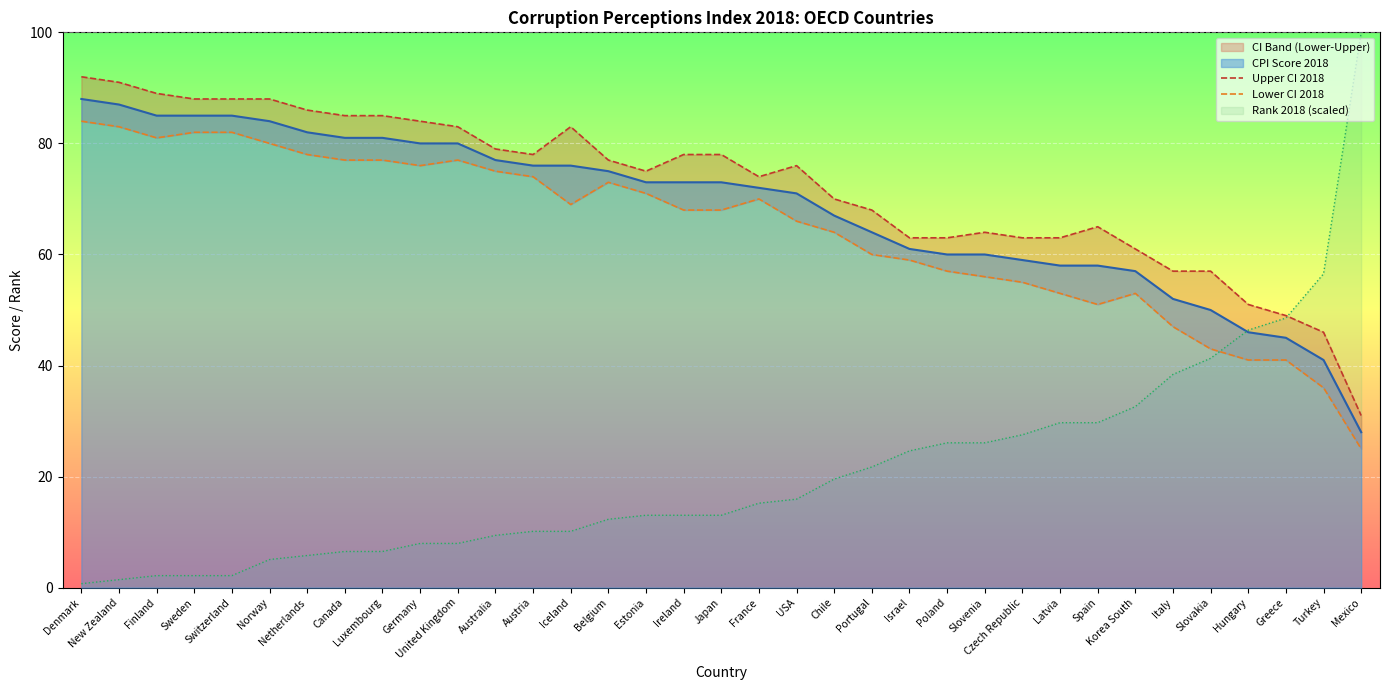

True or false: Upper CI 2018 and Lower CI 2018 intersect in this chart.

False